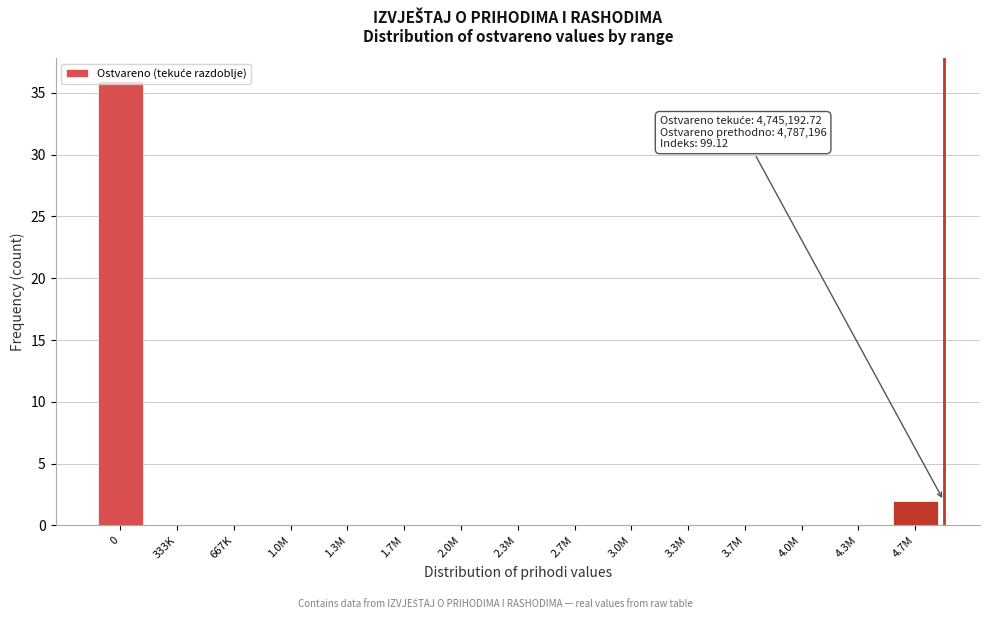

What is the sum of all values?

38